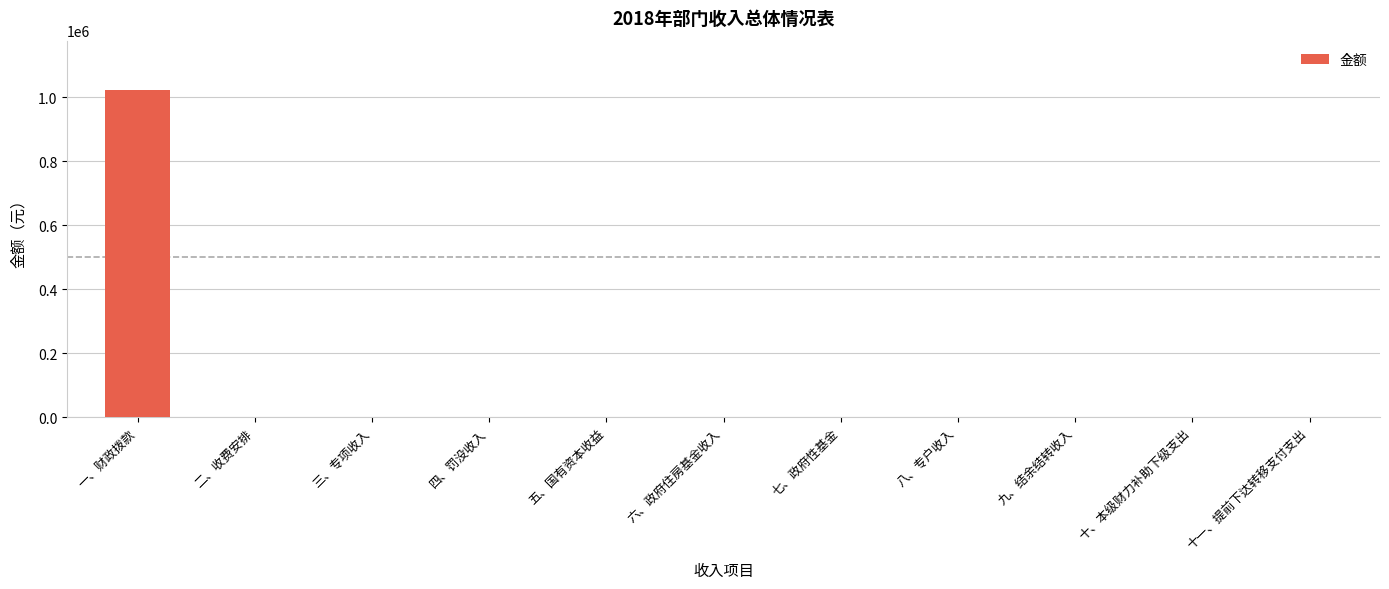

What is the sum of all values?

1022800